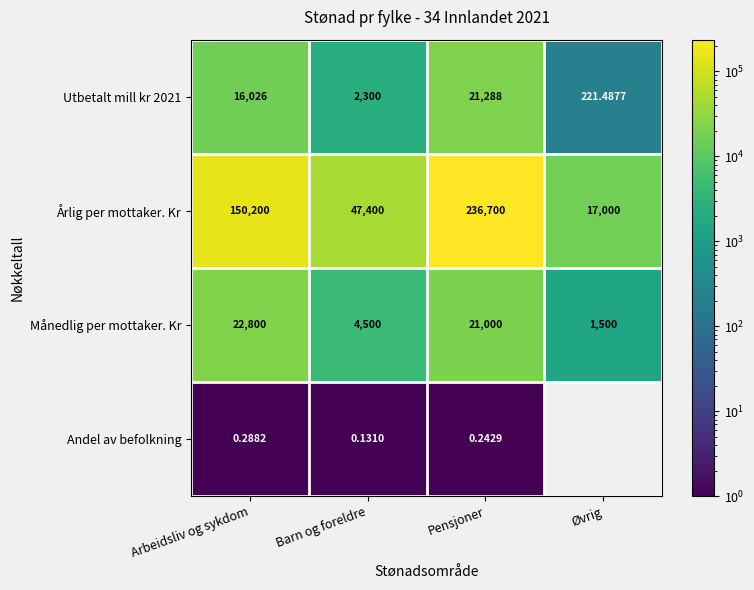

Where is Årlig per mottaker. Kr nearest to the value 126850?

Arbeidsliv og sykdom